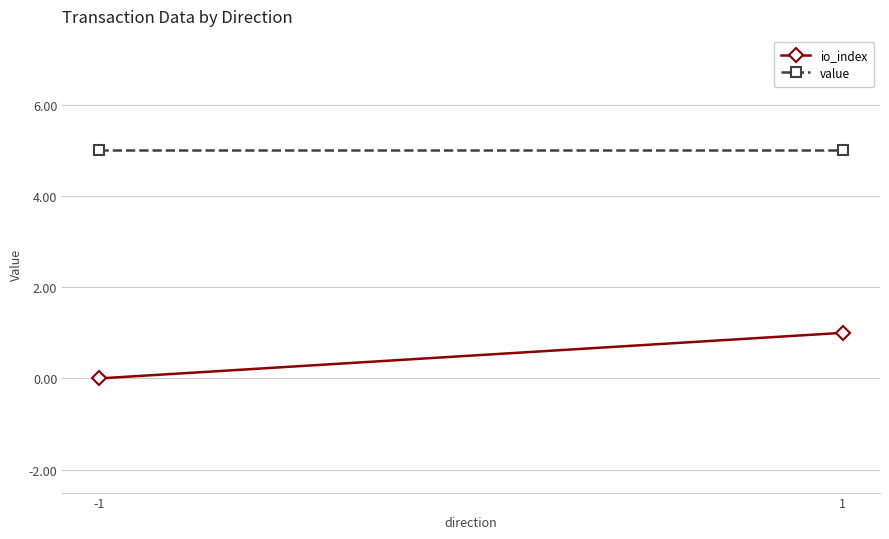

The value of value at 1 is 8.8. True or false?

False